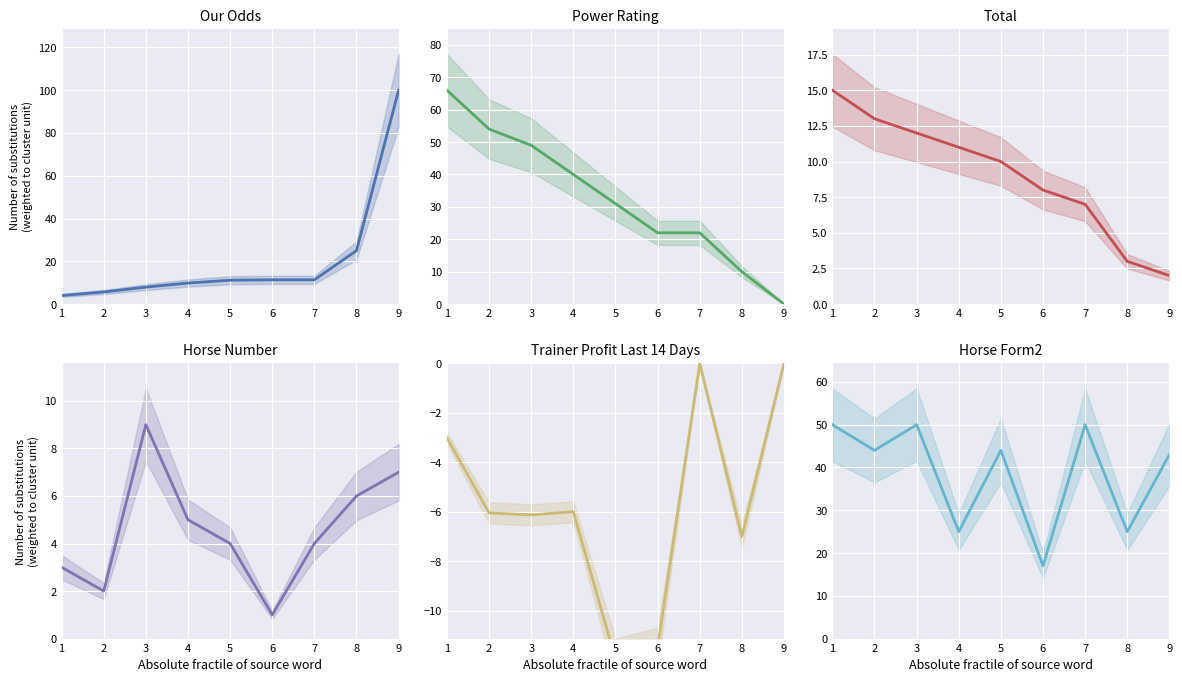

Where does the Power Rating series first go above 31?

1